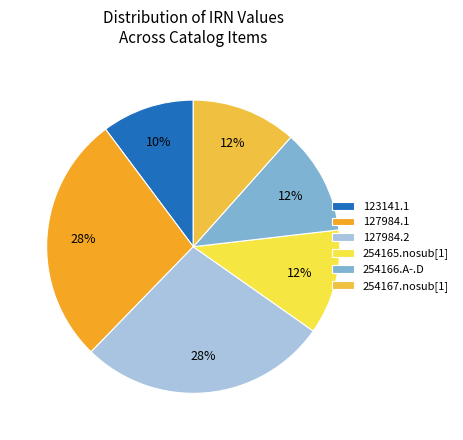

To the nearest percent, what percentage of the pie is 123141.1?

10%